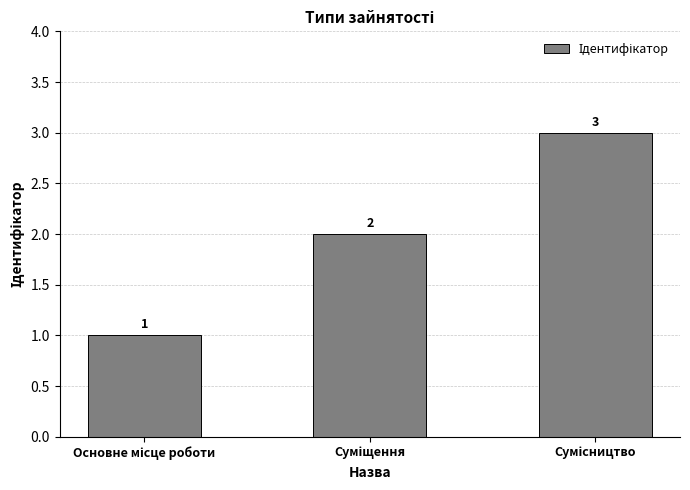

What is the greatest value displayed?

3